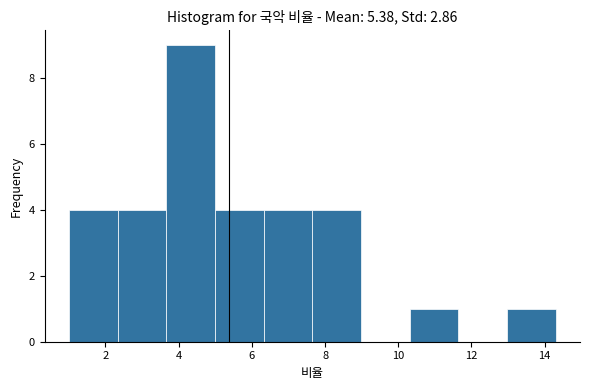

How tall is the bar that spans 7.6 to 9.0 on the x-axis? Neither the bar edges nor the heights are printed on the chart, so give them approximately, as read against the axes.

4